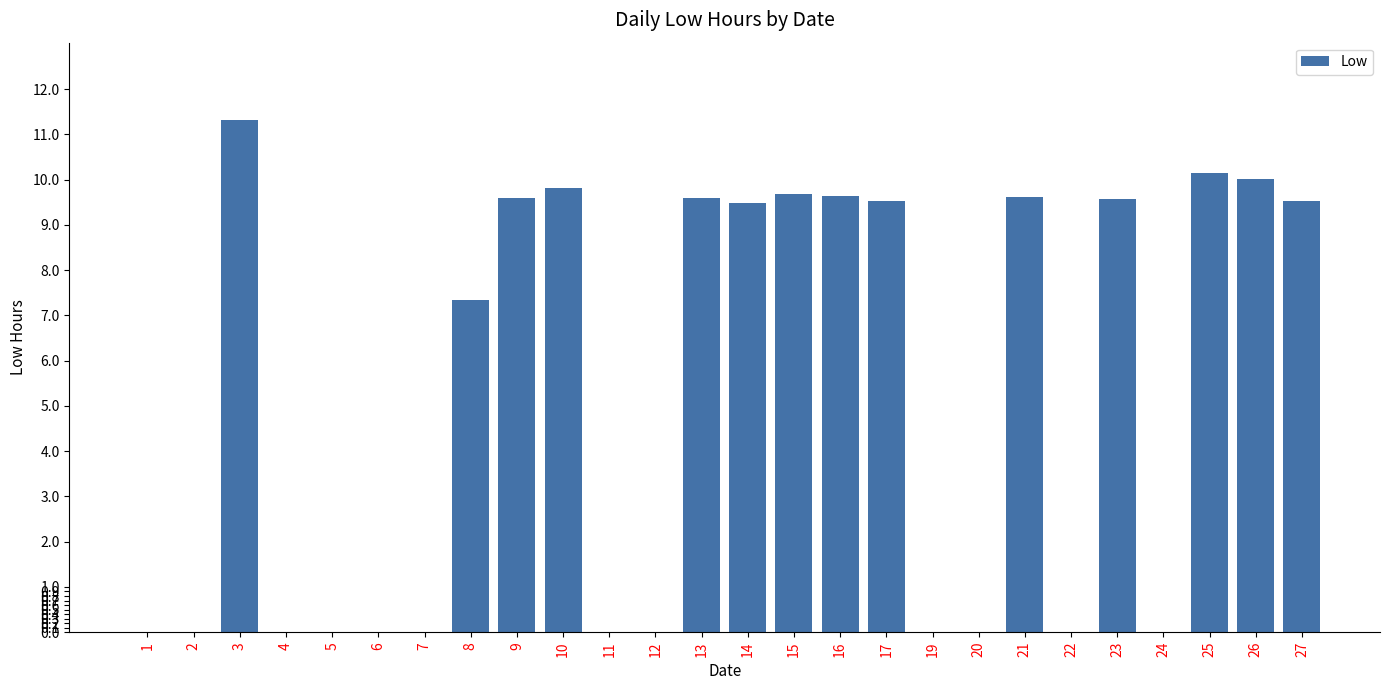

True or false: the data shows 4.2 at 5.

False